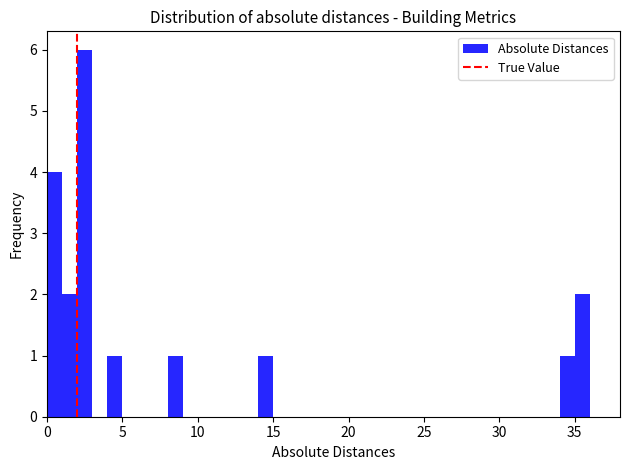

Read against the x-axis, roughly where is the centre of the tallest bar?

2.5